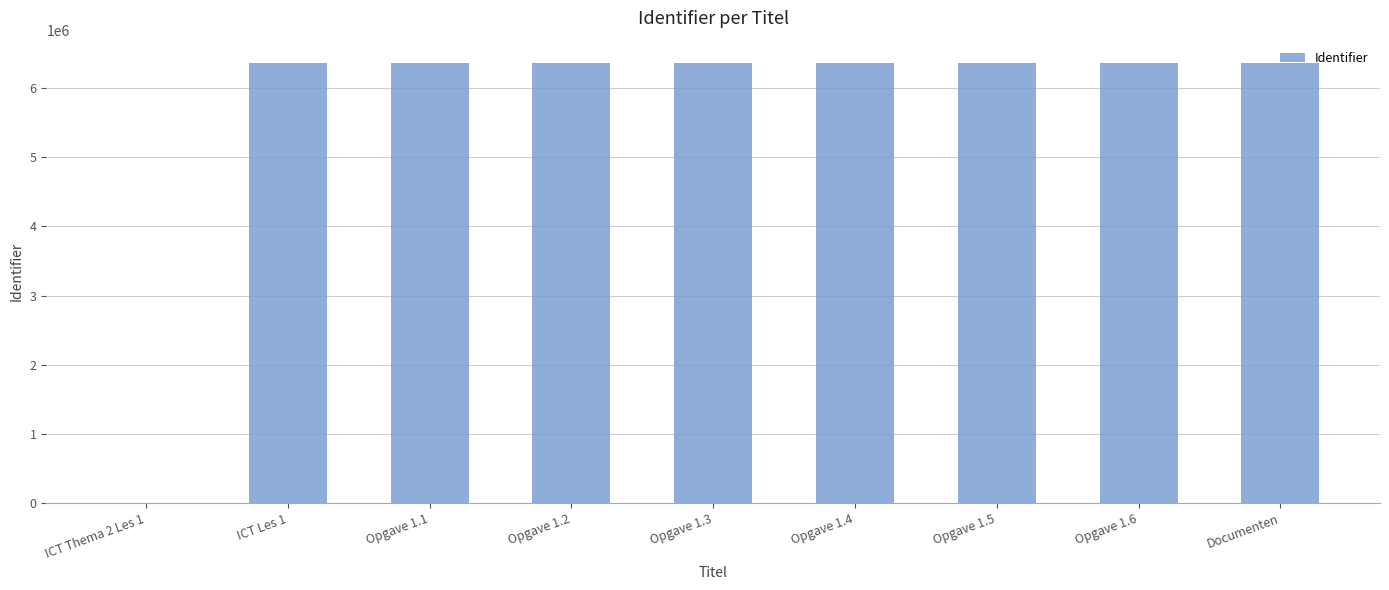

What is the sum of all values?

50957584